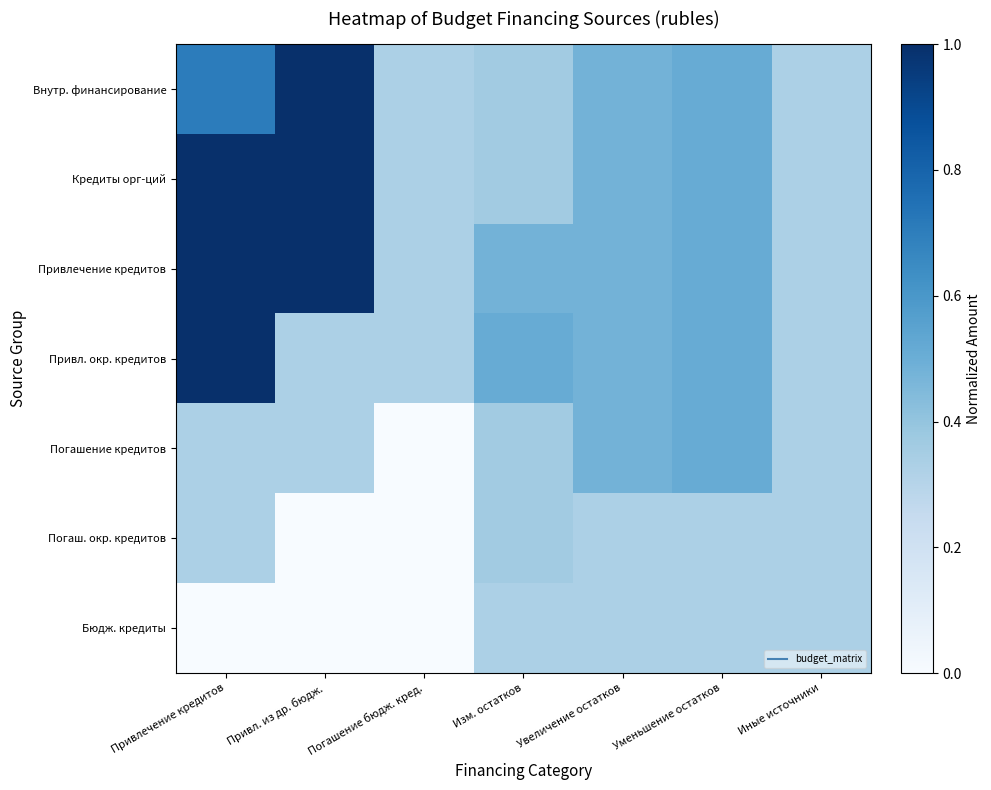

Count the number of data series in this chart.

7